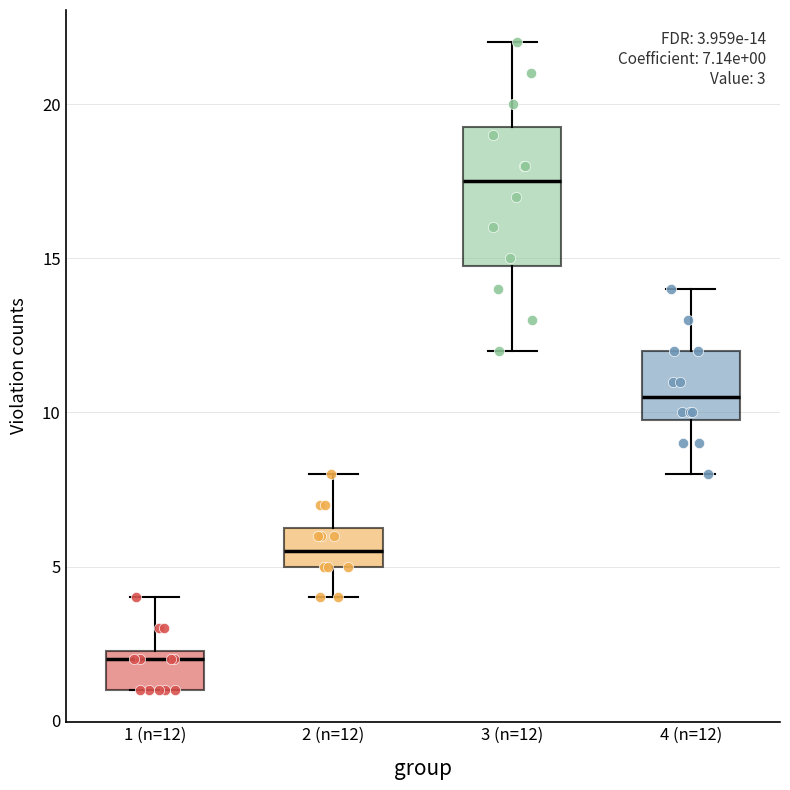

Comparing the boxes themselves (not the whiskers), which one is the tallest?

3 (n=12)